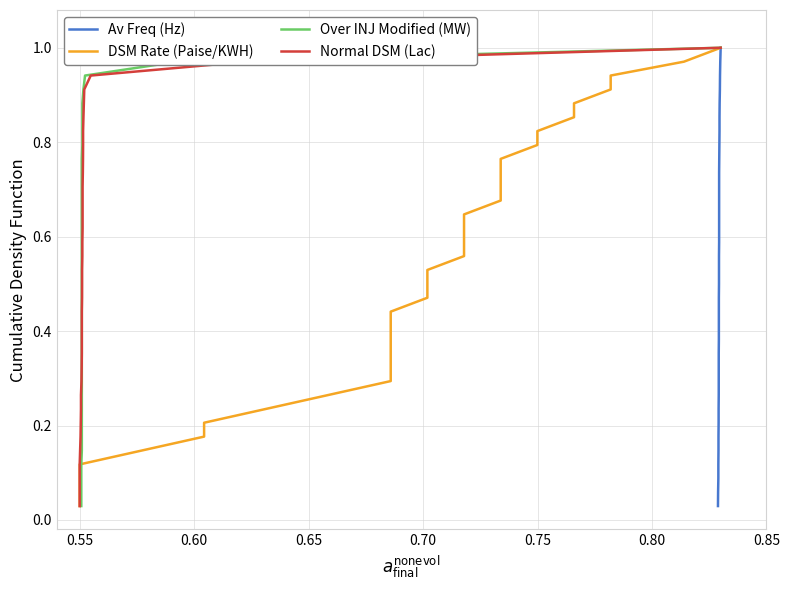

Reading left to right, what are all the values shown in this chart?

Av Freq (Hz): 0.0	0.1	0.1	0.1	0.1	0.2	0.2	0.2	0.3	0.3	0.3	0.4	0.4	0.4	0.4	0.5	0.5	0.5	0.6	0.6	0.6	0.6	0.7	0.7	0.7	0.8	0.8	0.8	0.9	0.9	0.9	0.9	1.0	1.0
DSM Rate (Paise/KWH): 0.0	0.1	0.1	0.1	0.1	0.2	0.2	0.2	0.3	0.3	0.3	0.4	0.4	0.4	0.4	0.5	0.5	0.5	0.6	0.6	0.6	0.6	0.7	0.7	0.7	0.8	0.8	0.8	0.9	0.9	0.9	0.9	1.0	1.0
Over INJ Modified (MW): 0.0	0.1	0.1	0.1	0.1	0.2	0.2	0.2	0.3	0.3	0.3	0.4	0.4	0.4	0.4	0.5	0.5	0.5	0.6	0.6	0.6	0.6	0.7	0.7	0.7	0.8	0.8	0.8	0.9	0.9	0.9	0.9	1.0	1.0
Normal DSM (Lac): 0.0	0.1	0.1	0.1	0.1	0.2	0.2	0.2	0.3	0.3	0.3	0.4	0.4	0.4	0.4	0.5	0.5	0.5	0.6	0.6	0.6	0.6	0.7	0.7	0.7	0.8	0.8	0.8	0.9	0.9	0.9	0.9	1.0	1.0